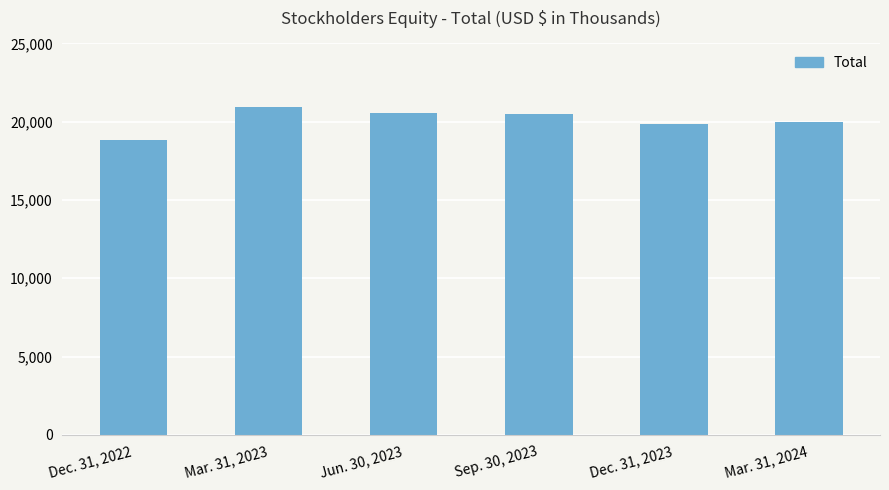

What position from the left is Sep. 30, 2023?

4